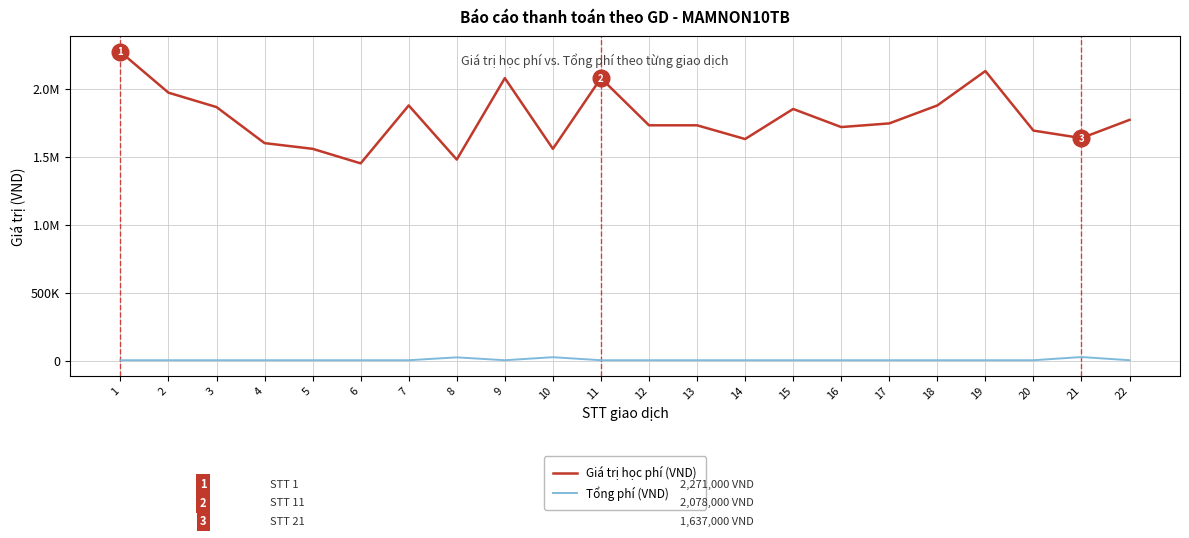

What are all the series names shown in the legend?

Giá trị học phí (VND), Tổng phí (VND)